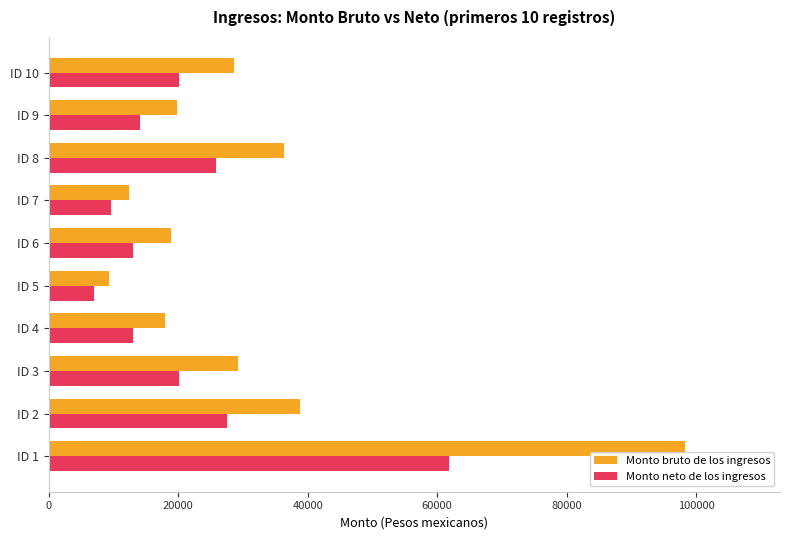

What is the difference between the highest and lowest values at ID 5?

2438.5